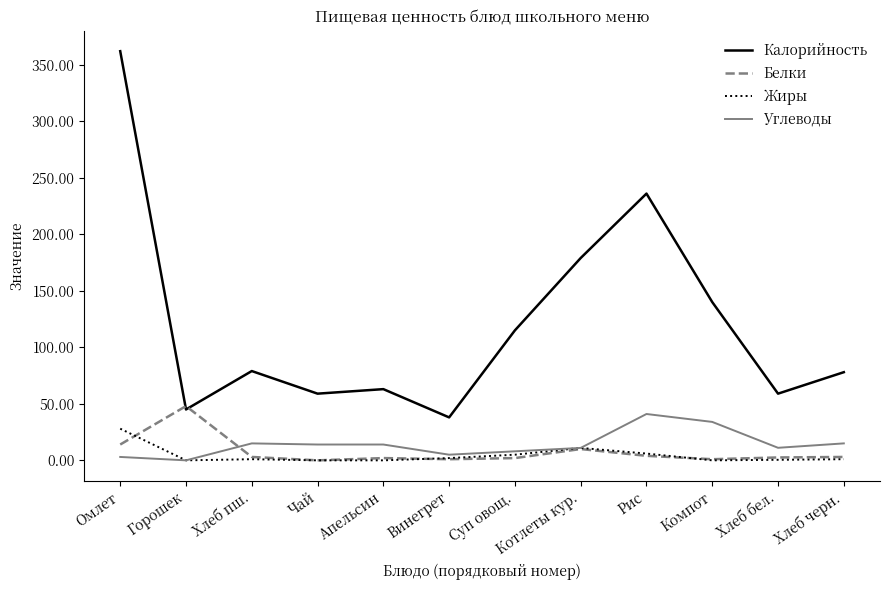

At which category is the sum across all series the highest?

Омлет